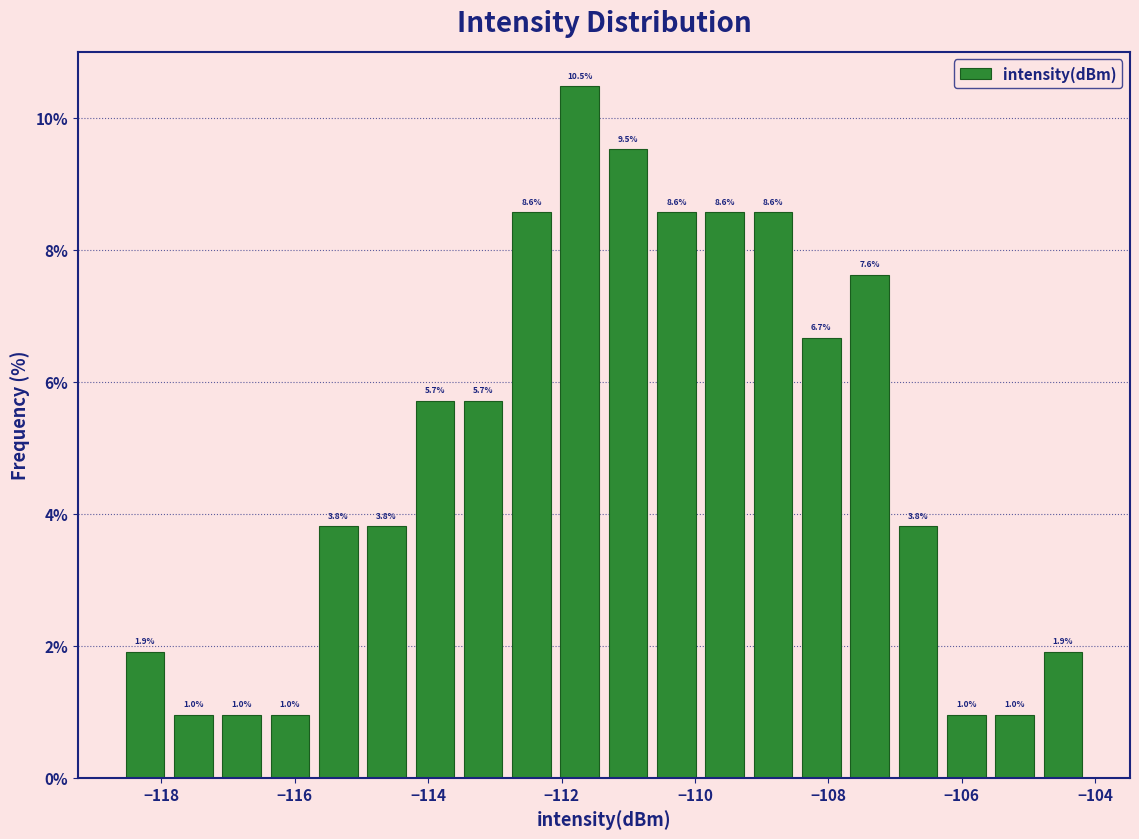

Around what value on the x-axis is the tallest bar? Give the approximate position of its centre, as read against the axis.

-111.8